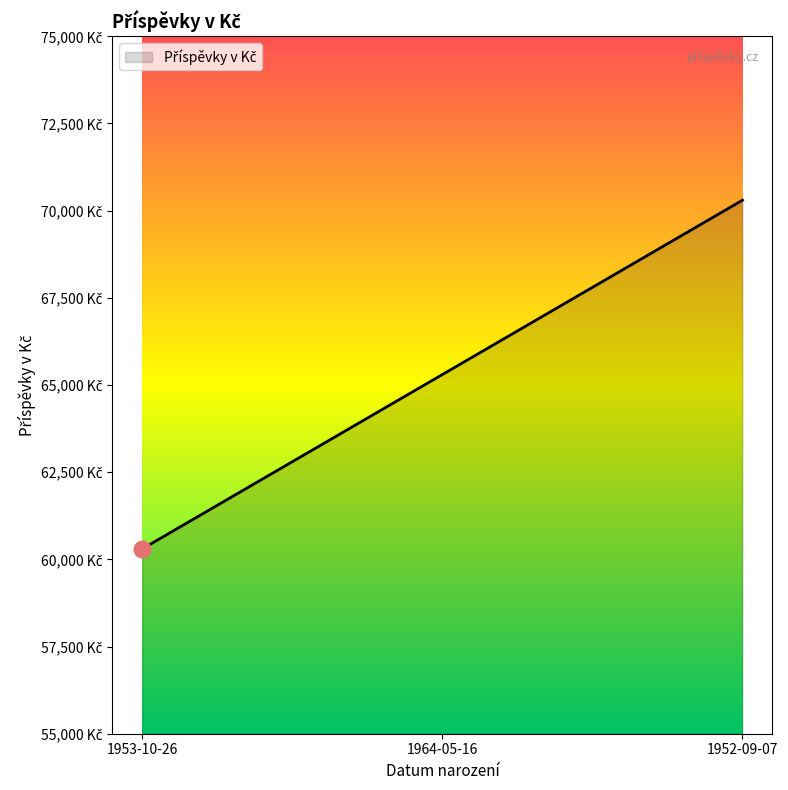

What is the sum of the values at 1952-09-07 and 1953-10-26?

130600